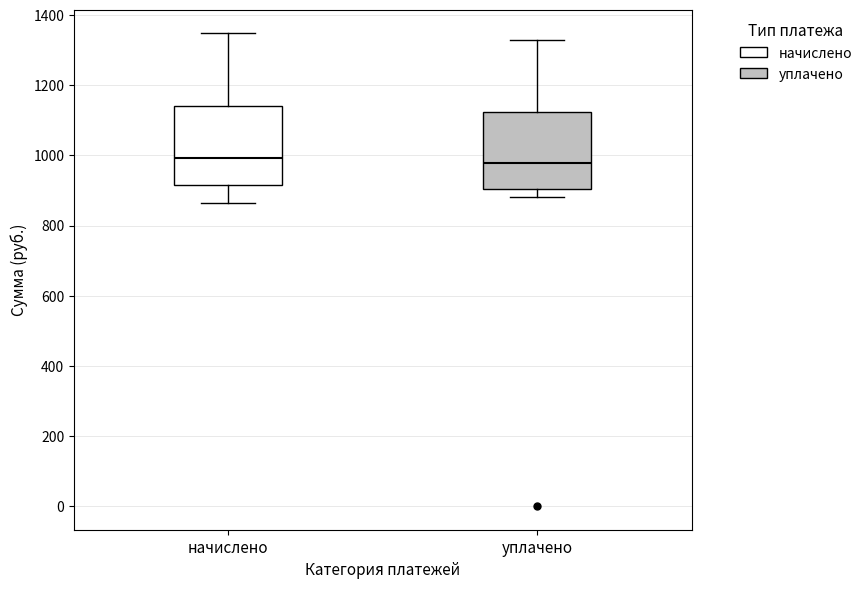

Where is the upper edge of the box for уплачено on the y-axis? The values are not printed on the chart, so give them approximately, as read against the axis.

1120